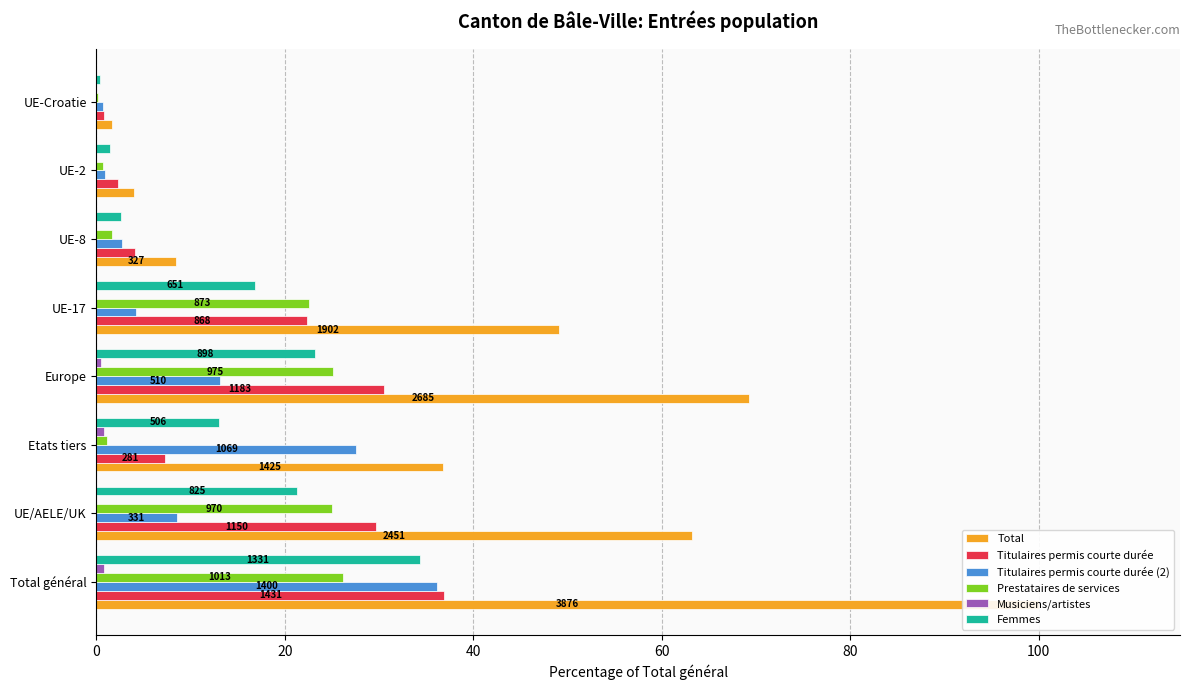

Is the value of Titulaires permis courte durée (2) at UE-Croatie greater than the value of Prestataires de services at UE-8?

No